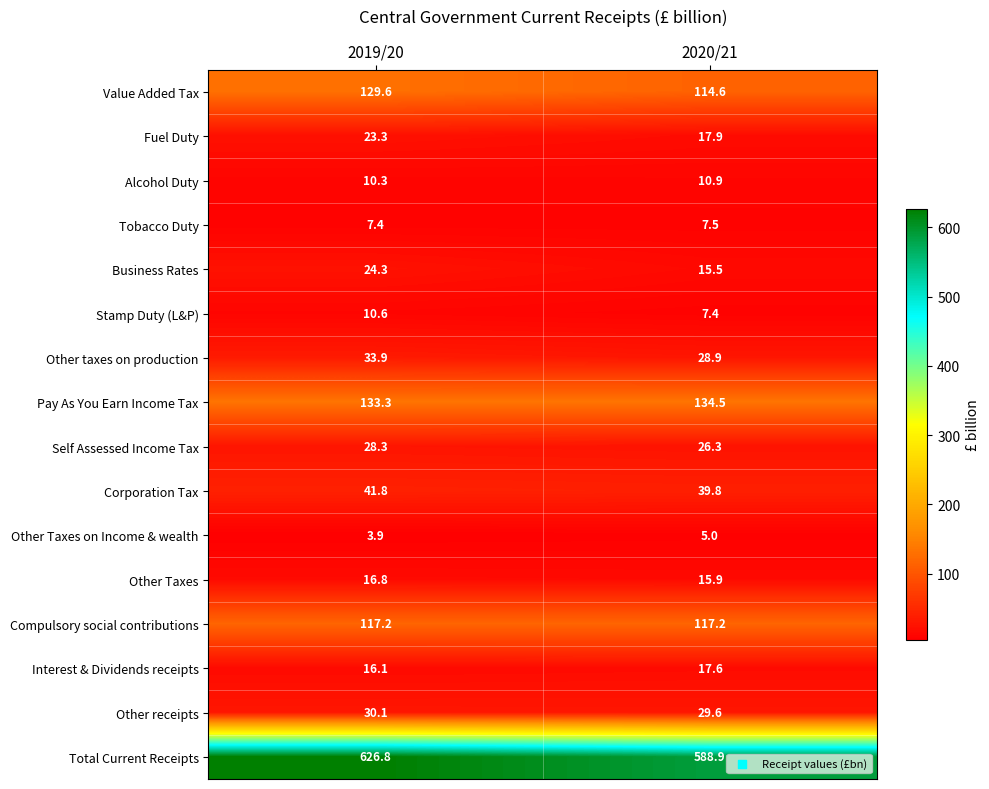

The value of Interest & Dividends receipts at 2020/21 is 17.6. True or false?

True